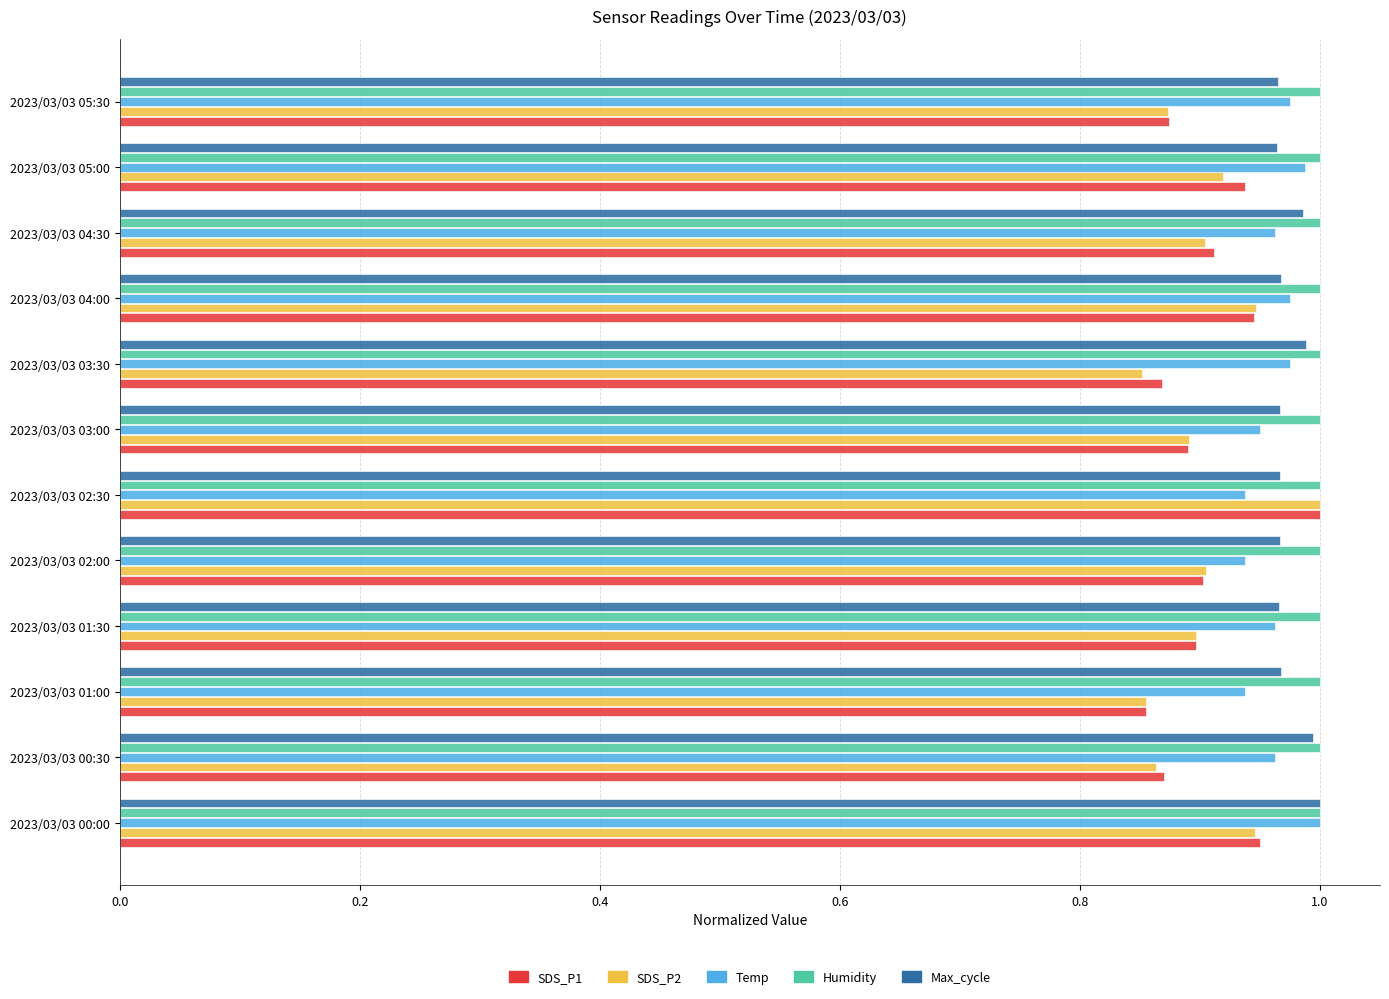

What is the sum of the SDS_P1 values at 2023/03/03 01:30 and 2023/03/03 02:30?

1.9